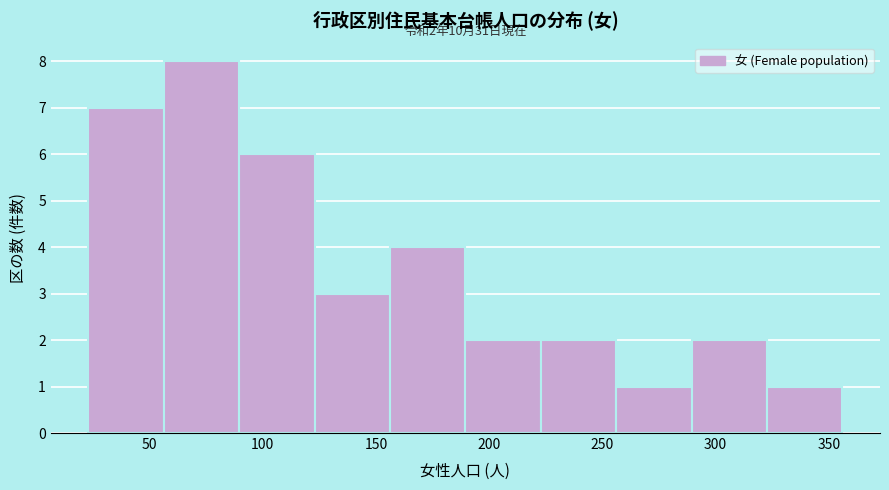

Over which range of the x-axis is the bar tallest?

55 to 90